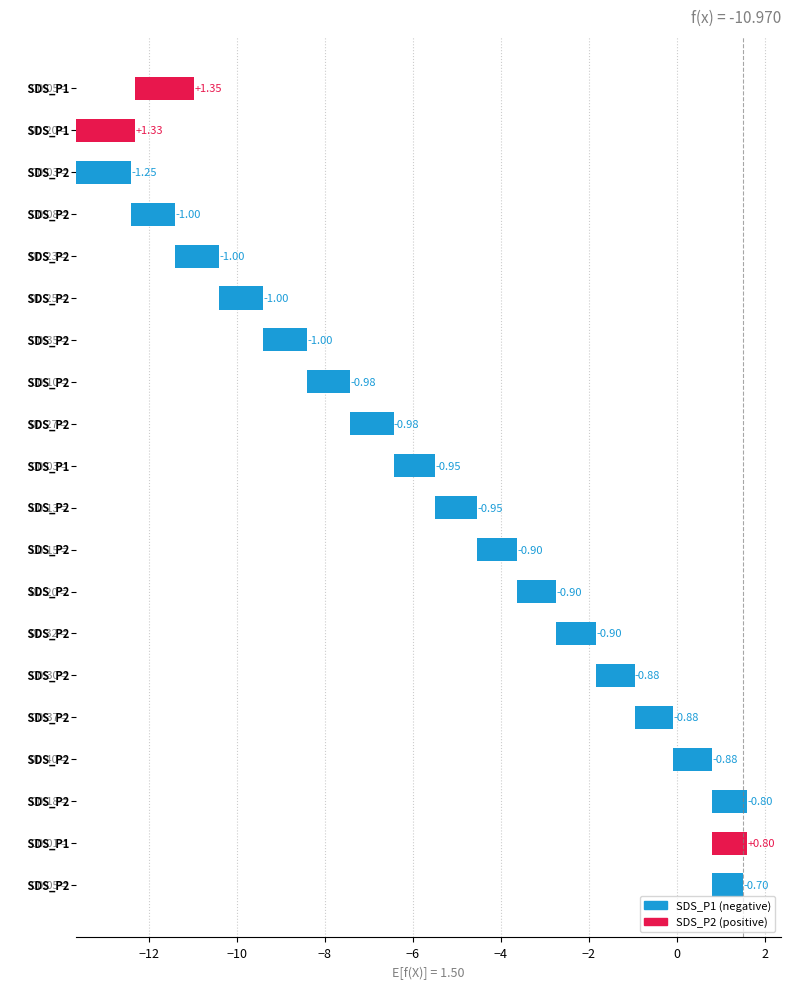

Which has a higher value, −10 or −12?

−10